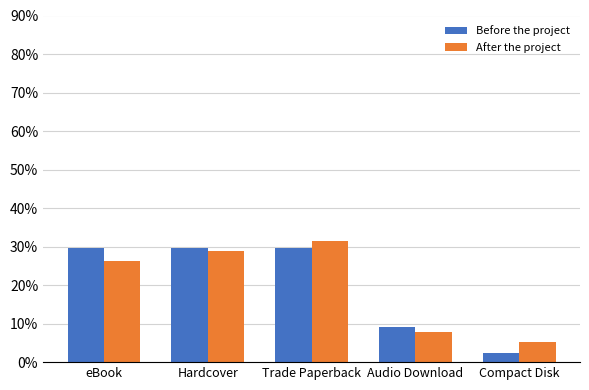

What are all the series names shown in the legend?

Before the project, After the project